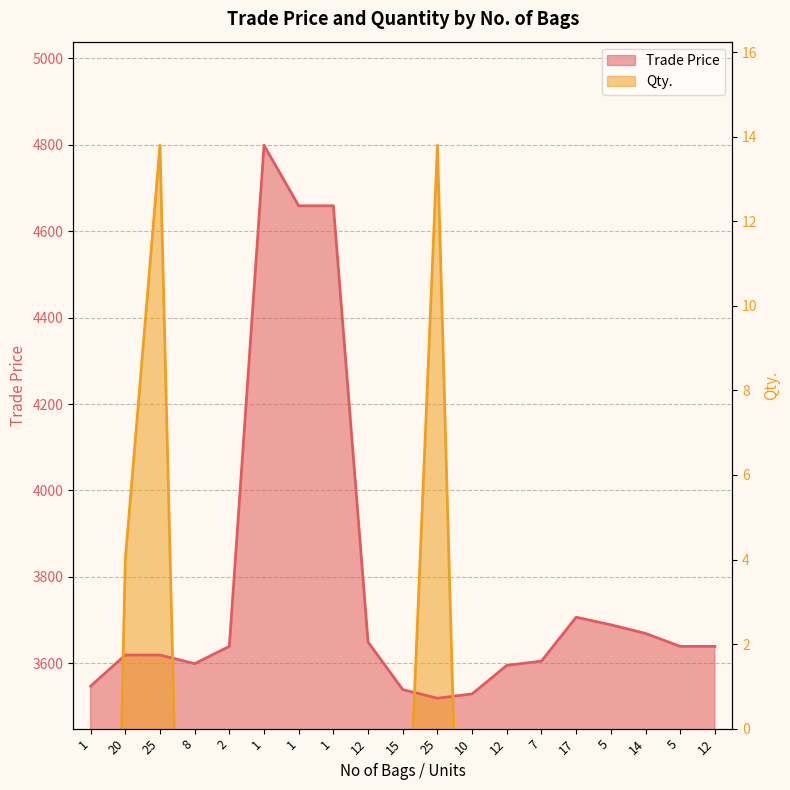

How many lines are shown in the chart?

2